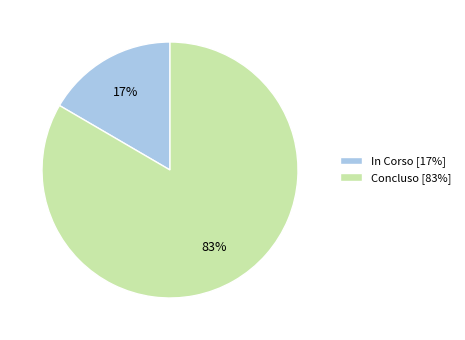

How many segments does this pie chart have?

2